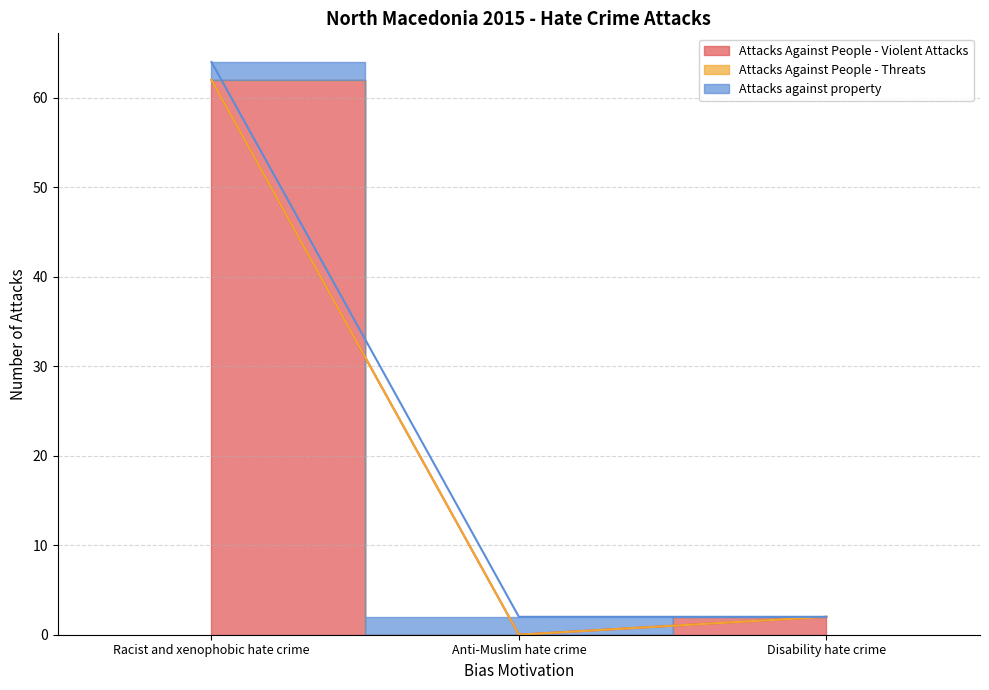

How many lines are shown in the chart?

3